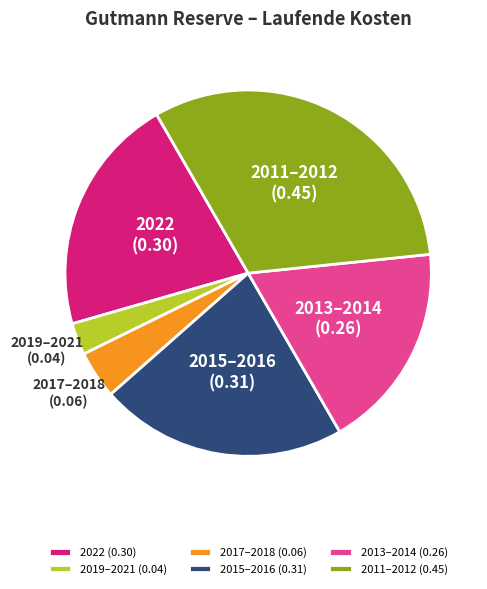

Do 2015–2016 (0.31) and 2022 (0.30) together represent more than half of the pie?

No